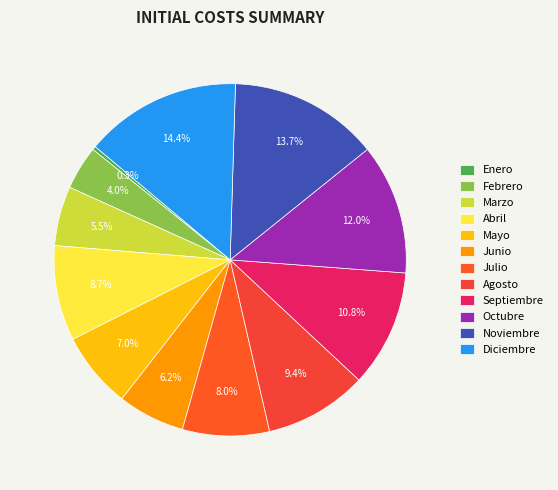

What is the largest slice in the pie chart?

Diciembre